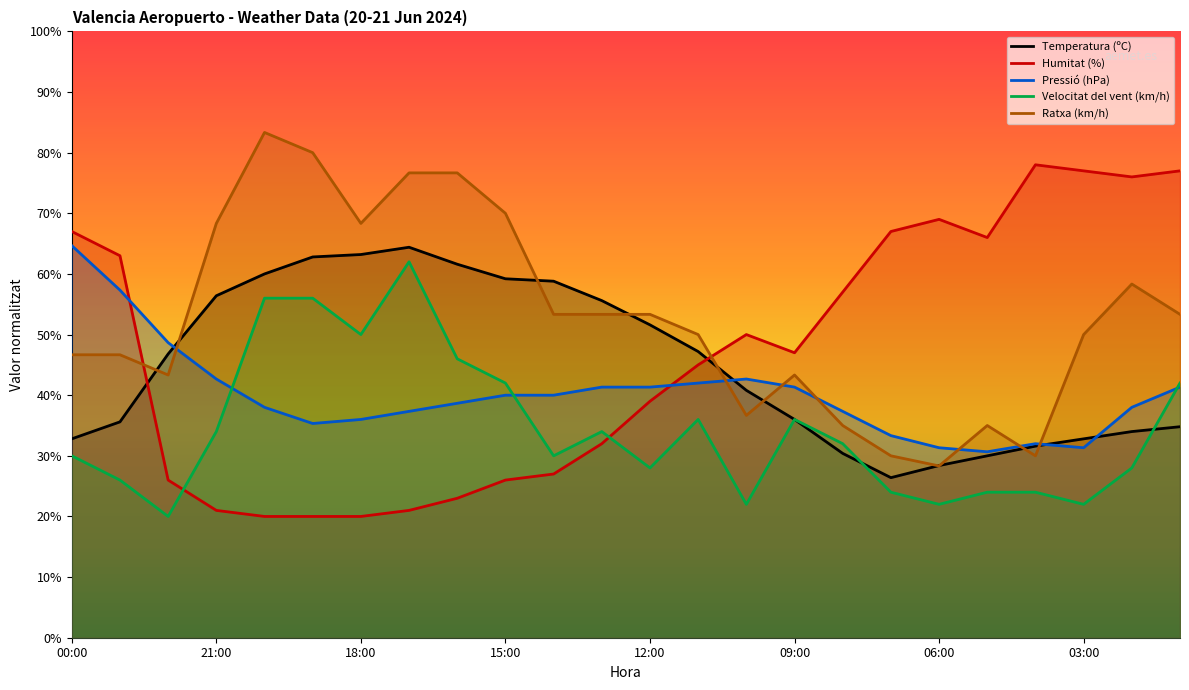

Rank the series at 02:00 from highest to lowest value.

Humitat (%), Ratxa (km/h), Pressió (hPa), Temperatura (ºC), Velocitat del vent (km/h)